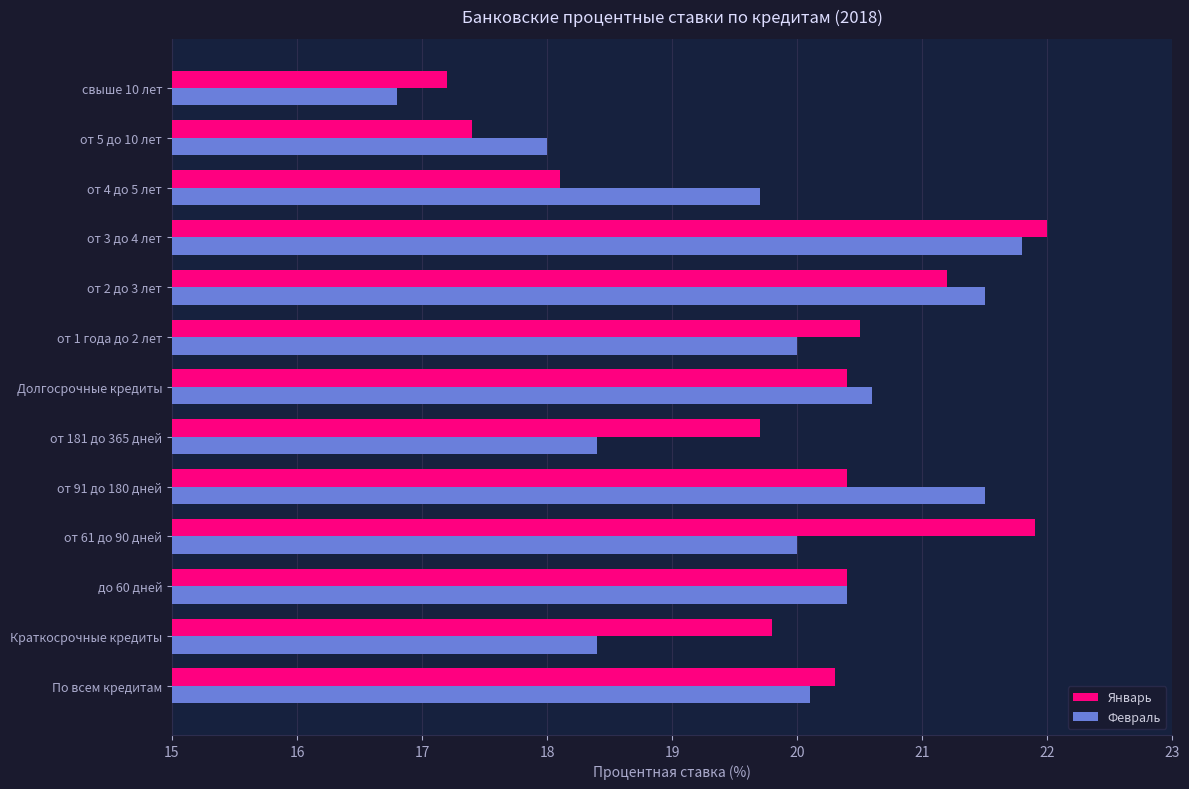

What is the approximate value of Январь at от 5 до 10 лет?

17.4